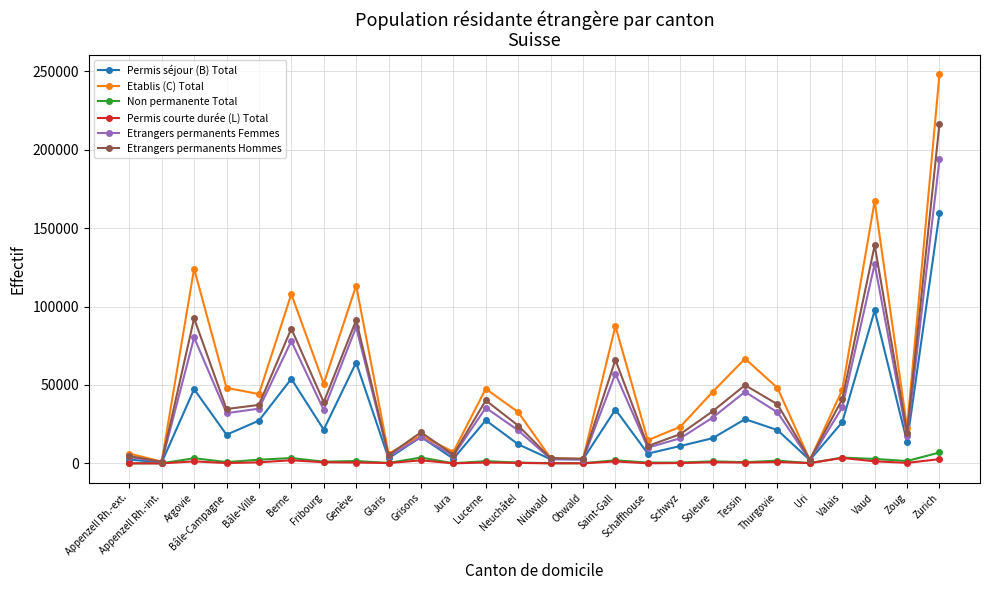

What is the label of the 7th point from the left?

Fribourg